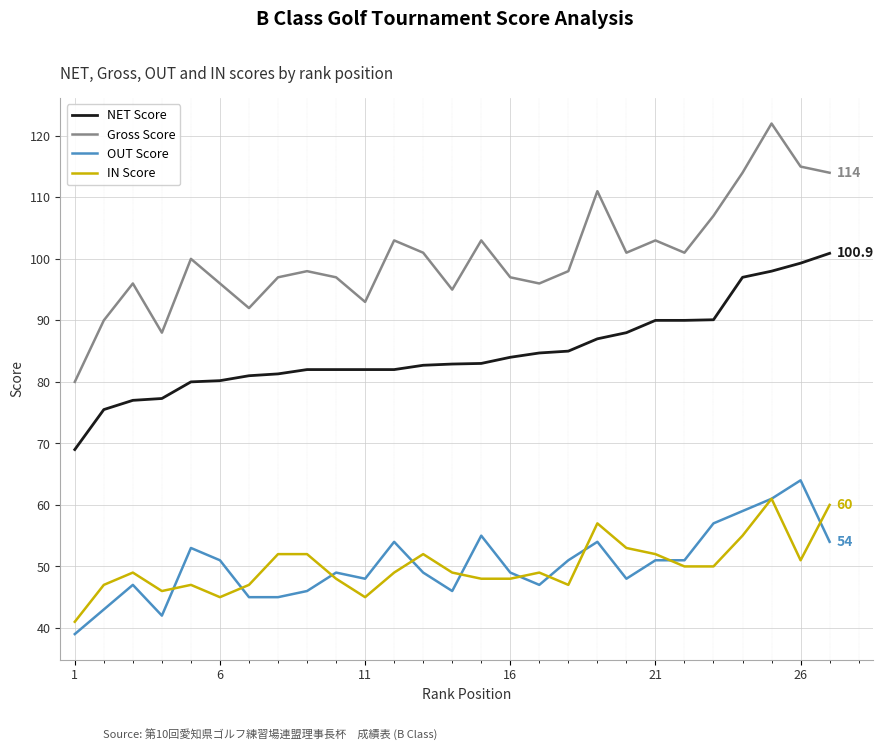

Which series has the largest total across all categories?

Gross Score